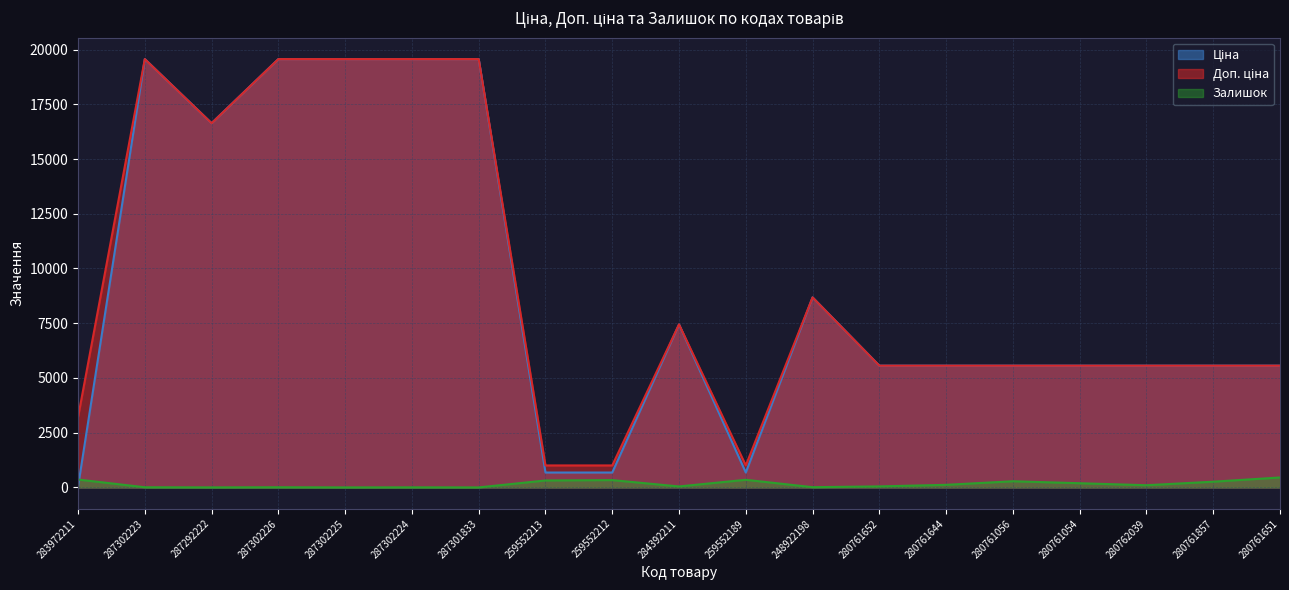

Reading right to left, what are all the values shown in this chart?

Ціна: 280761651=5560.3	280761857=5560.3	280762039=5560.3	280761054=5560.3	280761056=5560.3	280761644=5560.3	280761652=5560.3	248922198=8679.5	259552189=679.8	284392211=7444.6	259552212=679.8	259552213=679.8	287301833=19564.9	287302224=19564.9	287302225=19564.9	287302226=19564.9	287292222=16636.8	287302223=19564.9	283972211=32.0
Доп. ціна: 280761651=5560.3	280761857=5560.3	280762039=5560.3	280761054=5560.3	280761056=5560.3	280761644=5560.3	280761652=5560.3	248922198=8679.5	259552189=1004.1	284392211=7444.6	259552212=1004.1	259552213=1004.1	287301833=19564.9	287302224=19564.9	287302225=19564.9	287302226=19564.9	287292222=16636.8	287302223=19564.9	283972211=3205.0
Залишок: 280761651=454.0	280761857=261.0	280762039=100.0	280761054=191.0	280761056=281.0	280761644=118.0	280761652=46.0	248922198=11.0	259552189=348.0	284392211=44.0	259552212=334.0	259552213=317.0	287301833=0.0	287302224=3.0	287302225=0.0	287302226=7.0	287292222=1.0	287302223=7.0	283972211=360.0